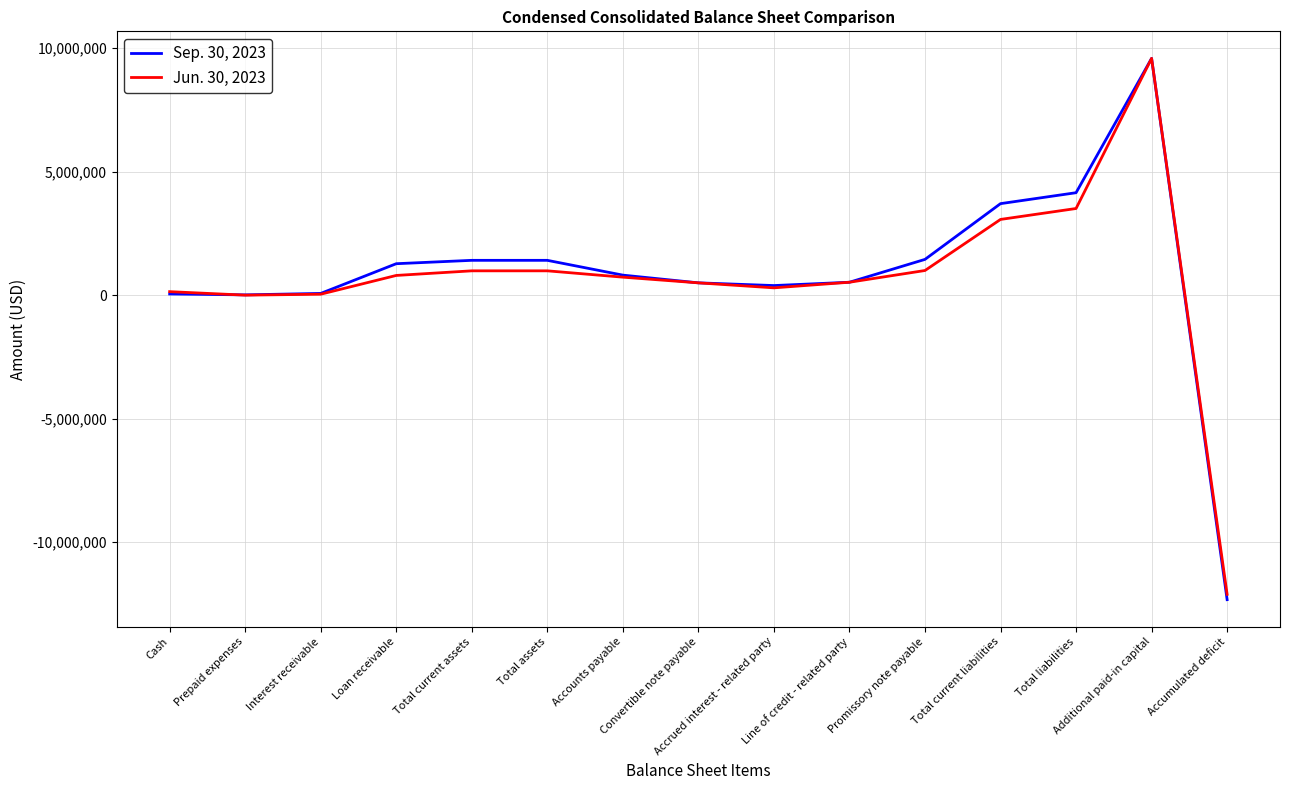

The value of Sep. 30, 2023 at Cash is 50296. True or false?

True